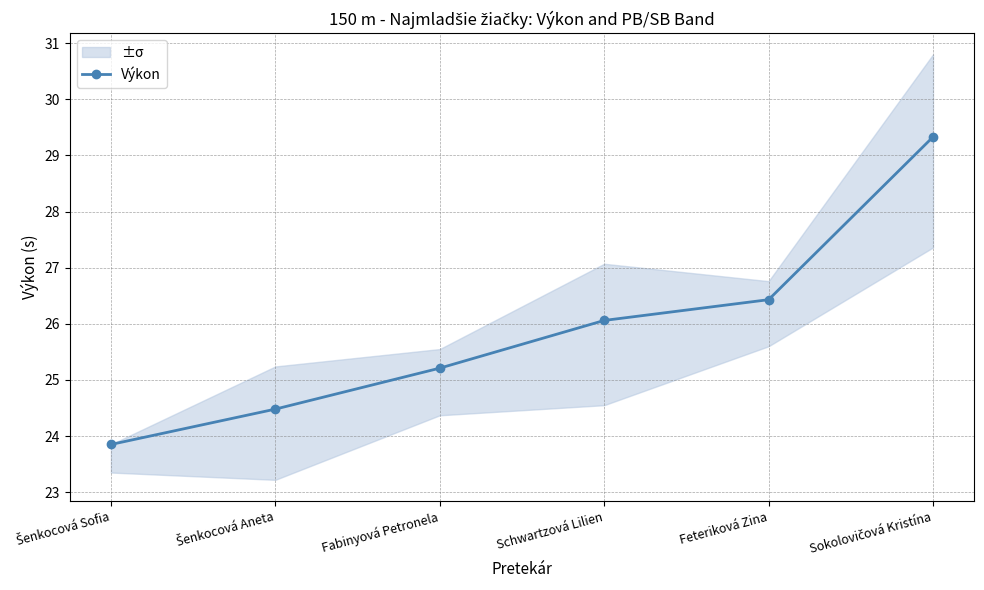

Approximately how many times larger is the value at Šenkocová Sofia compared to Schwartzová Lilien?

0.9